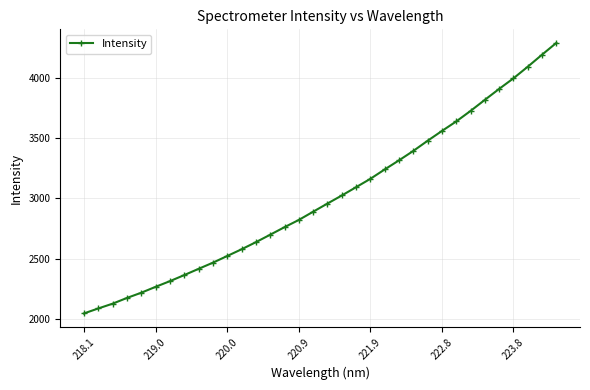

What is the value of the 29th point from the left?

3819.0